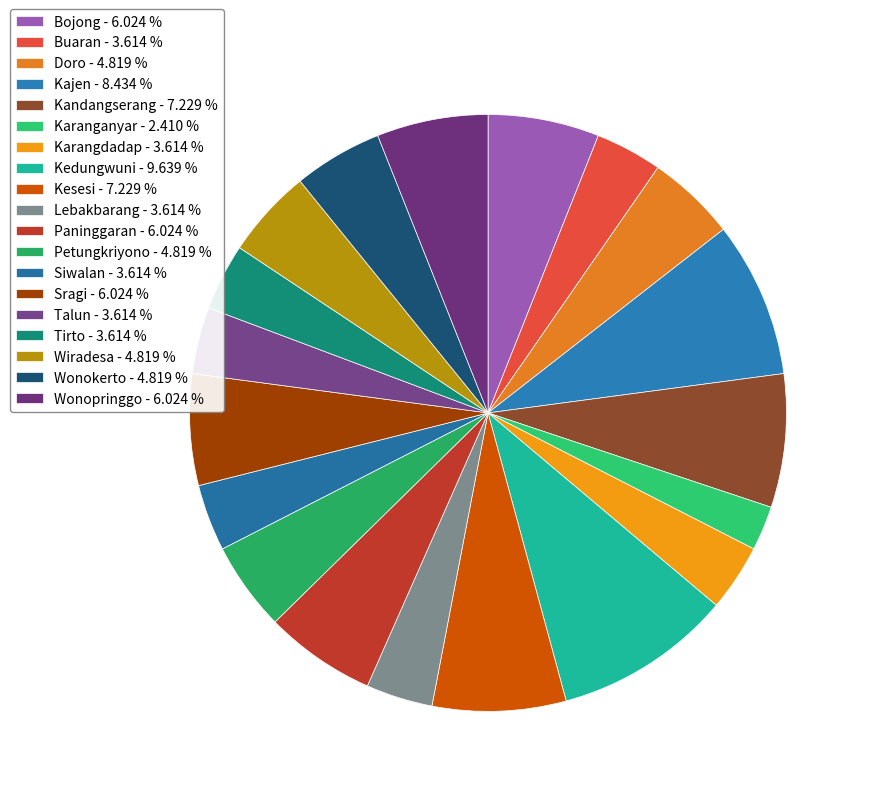

To the nearest percent, what is the combined percentage of Kajen and Buaran?

12%